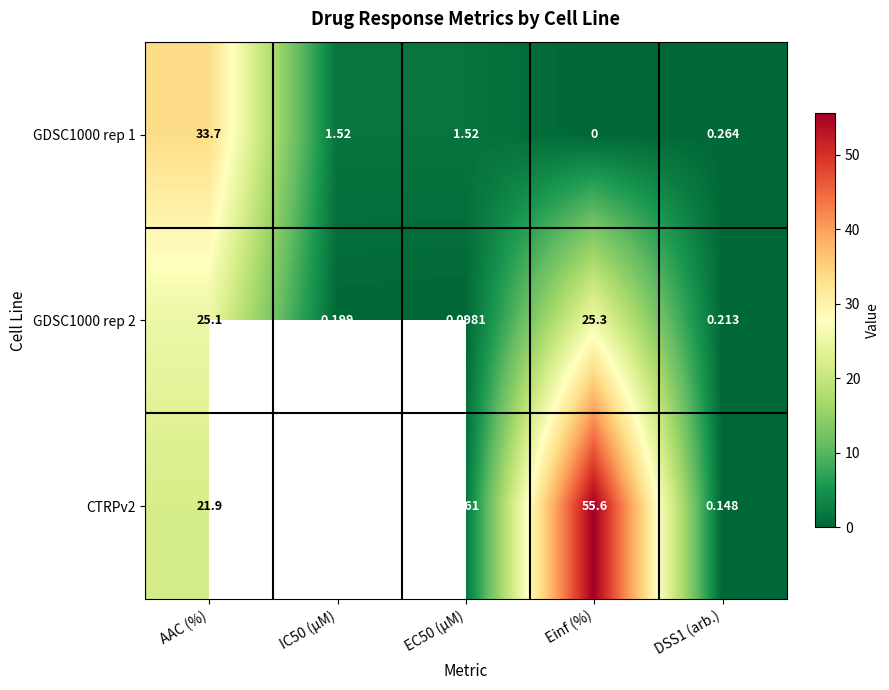

At which label does GDSC1000 rep 1 first exceed 1?

AAC (%)